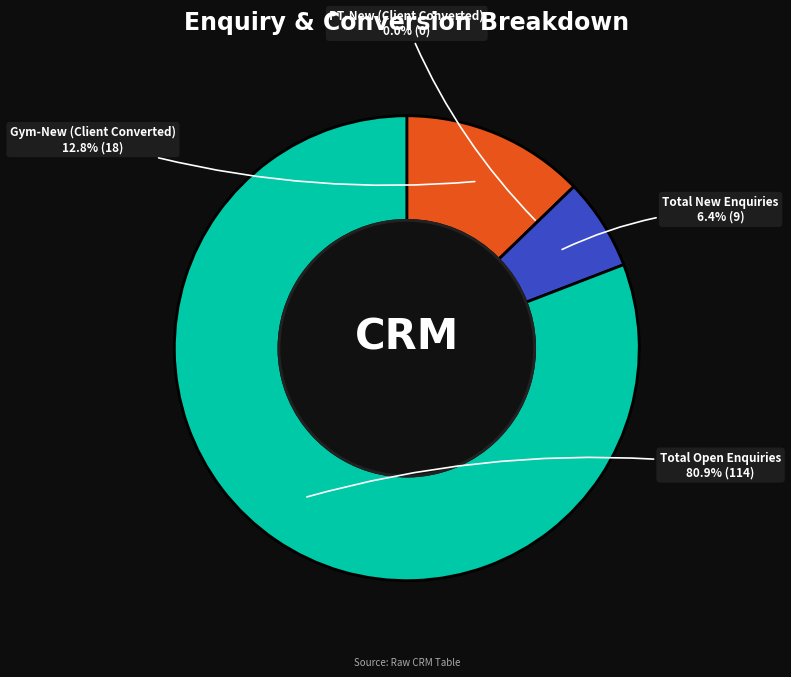

The PT-New (Client Converted) slice represents 7% of the pie. True or false?

False